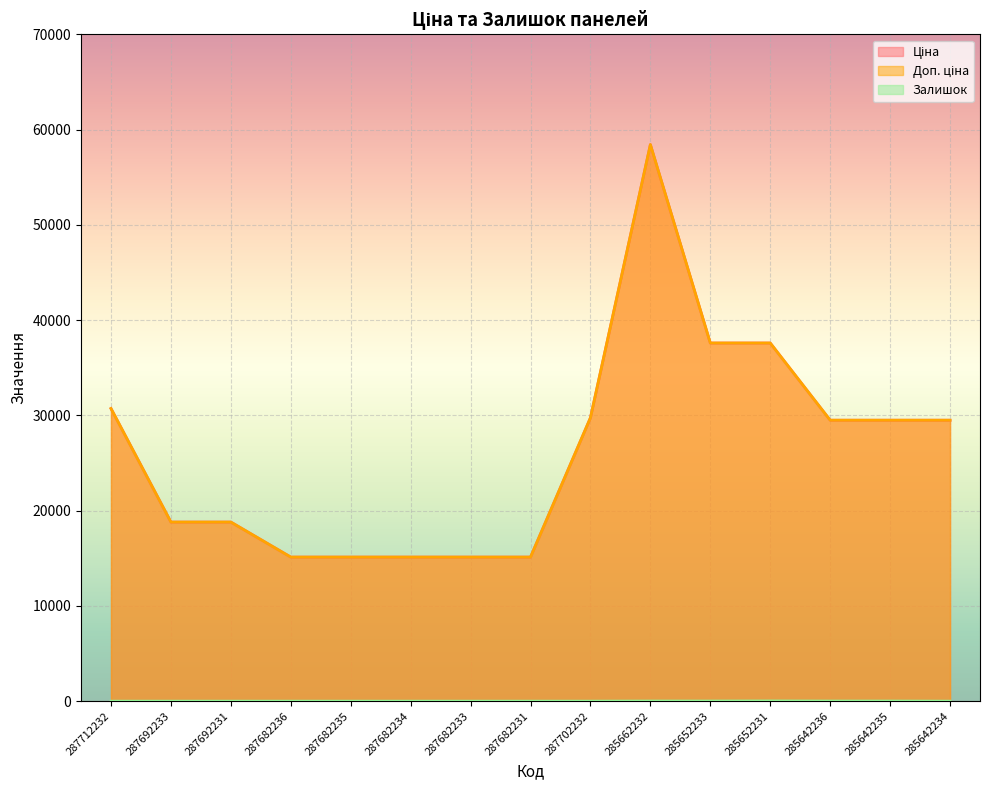

How many values in the Ціна series exceed 29491?

8